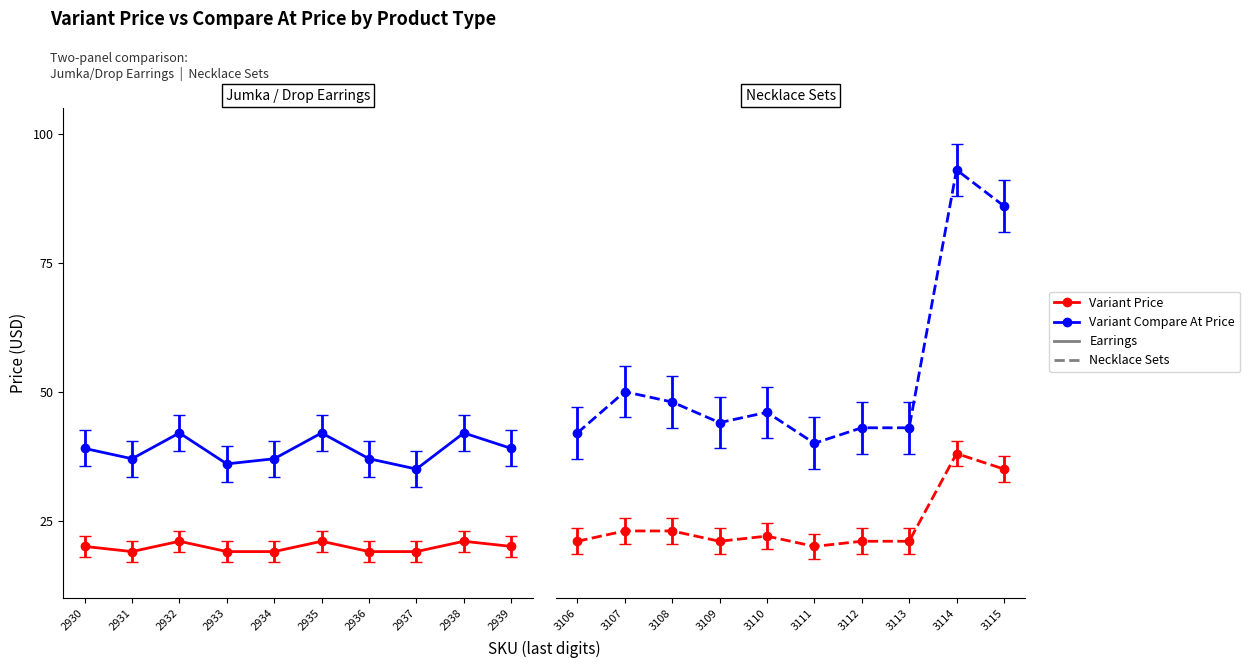

Which series has the widest spread of values?

Variant Compare At Price